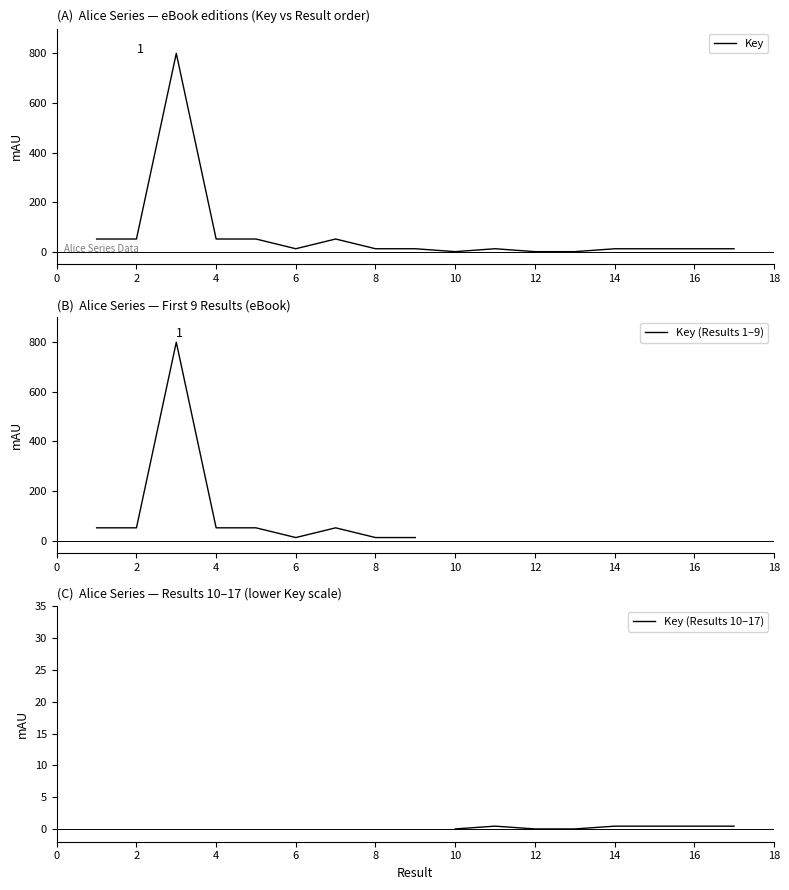

What is the change in value from 2 to 3?

+748.8